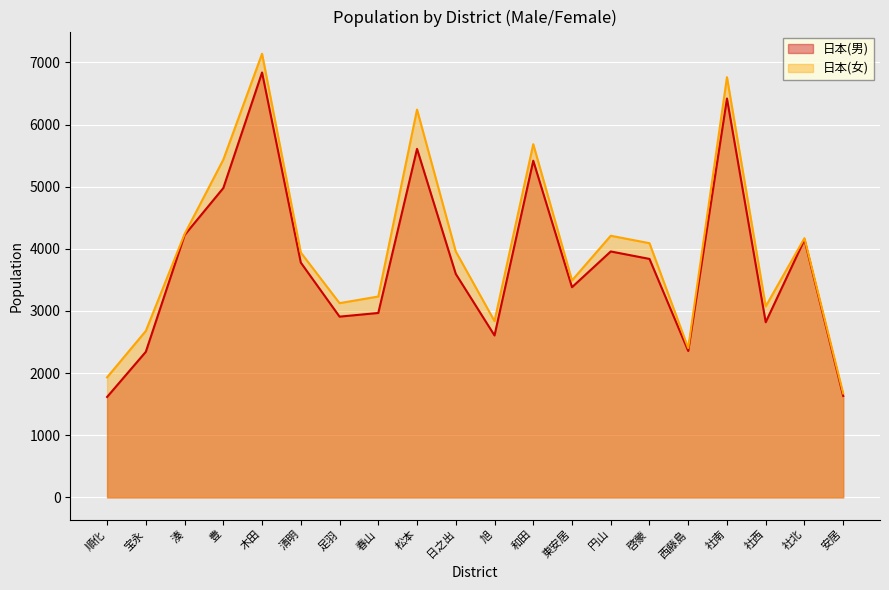

What is the smallest value displayed?

1616